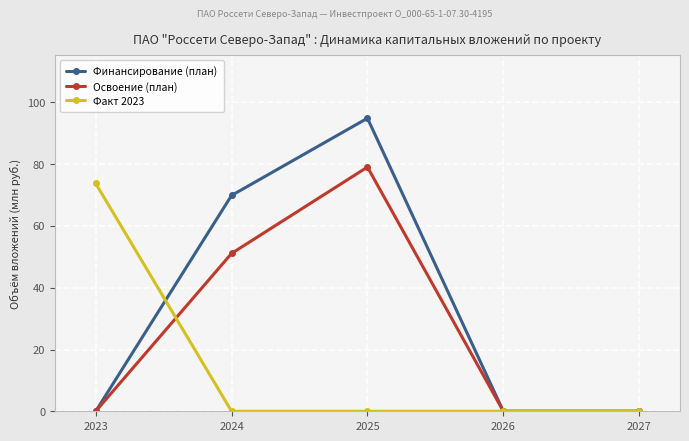

Rank the series by their maximum value, from lowest to highest.

Факт 2023, Освоение (план), Финансирование (план)